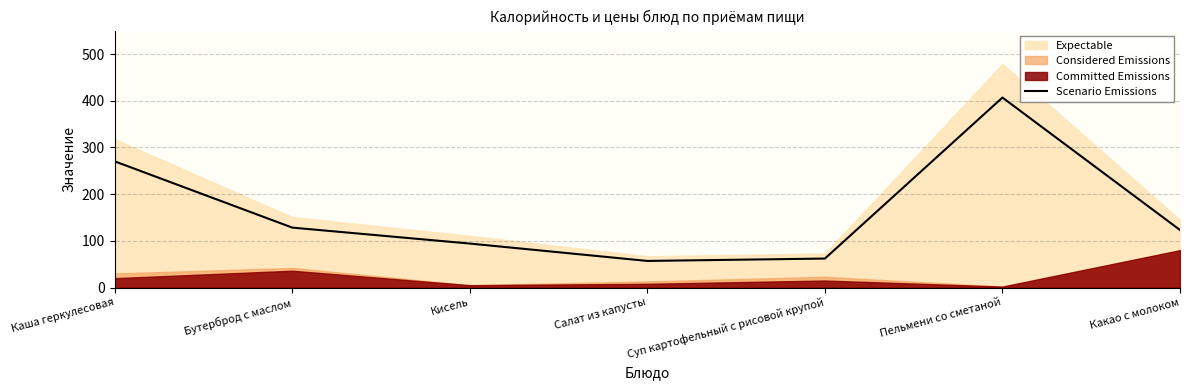

What is the sum of the values at Пельмени со сметаной and Суп картофельный с рисовой крупой?

469.0